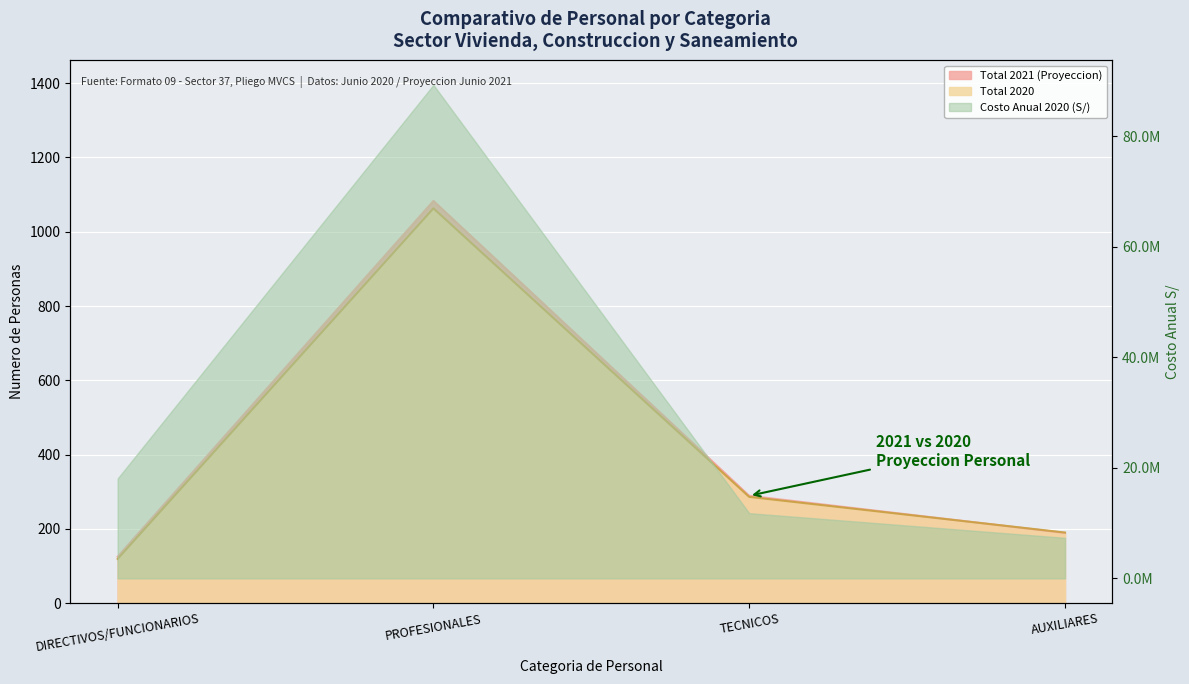

The value of Total 2020 at DIRECTIVOS/FUNCIONARIOS is 208. True or false?

False